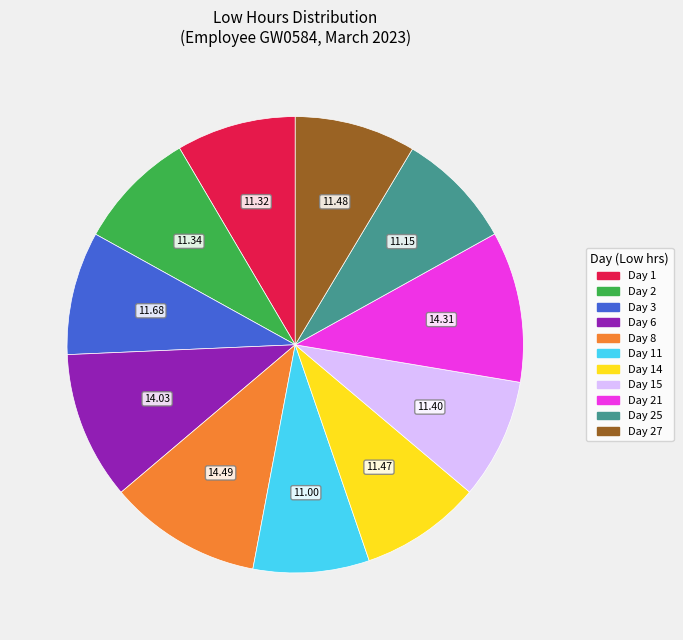

Is there a majority slice in this chart?

No